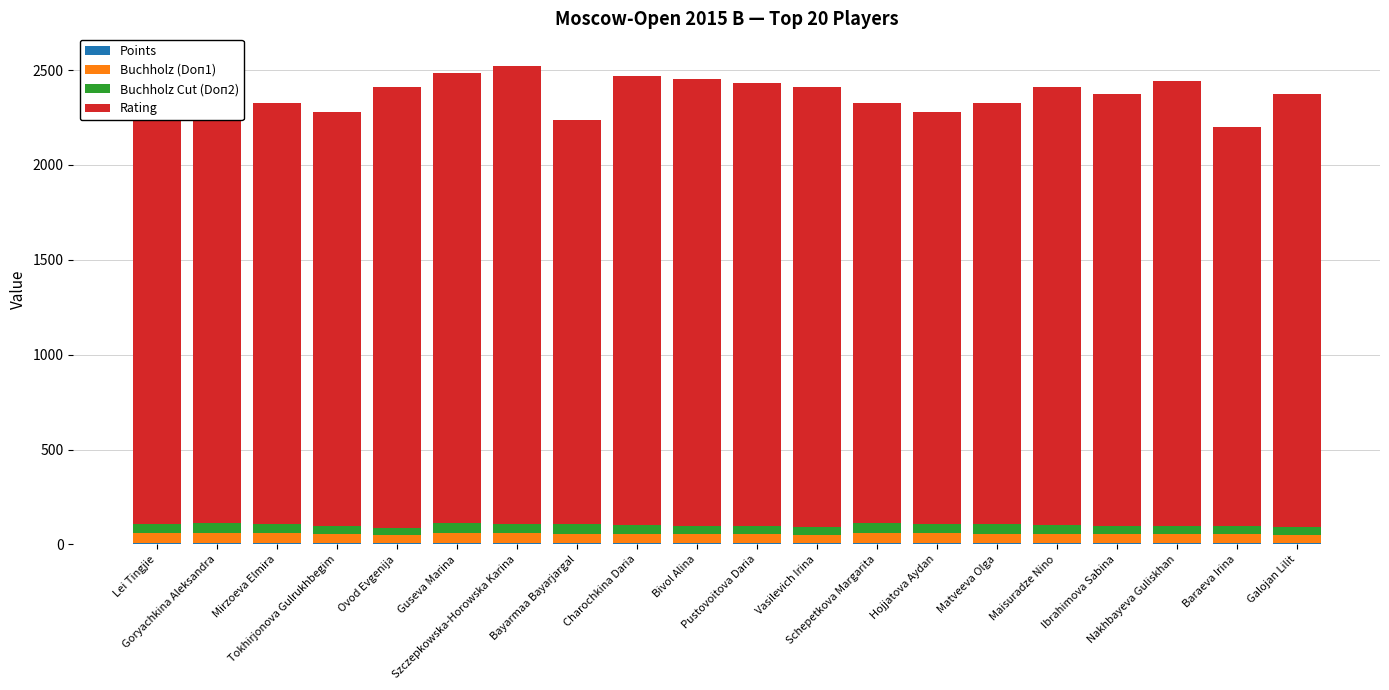

How many groups of bars are there?

20